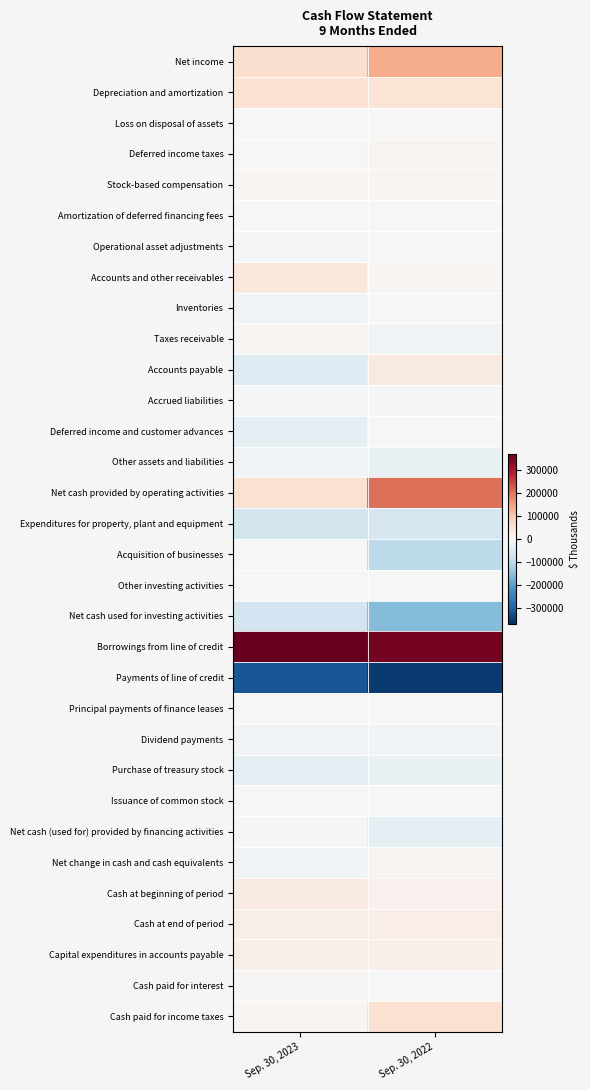

Between Sep. 30, 2022 and Sep. 30, 2023, which is larger?

Sep. 30, 2022